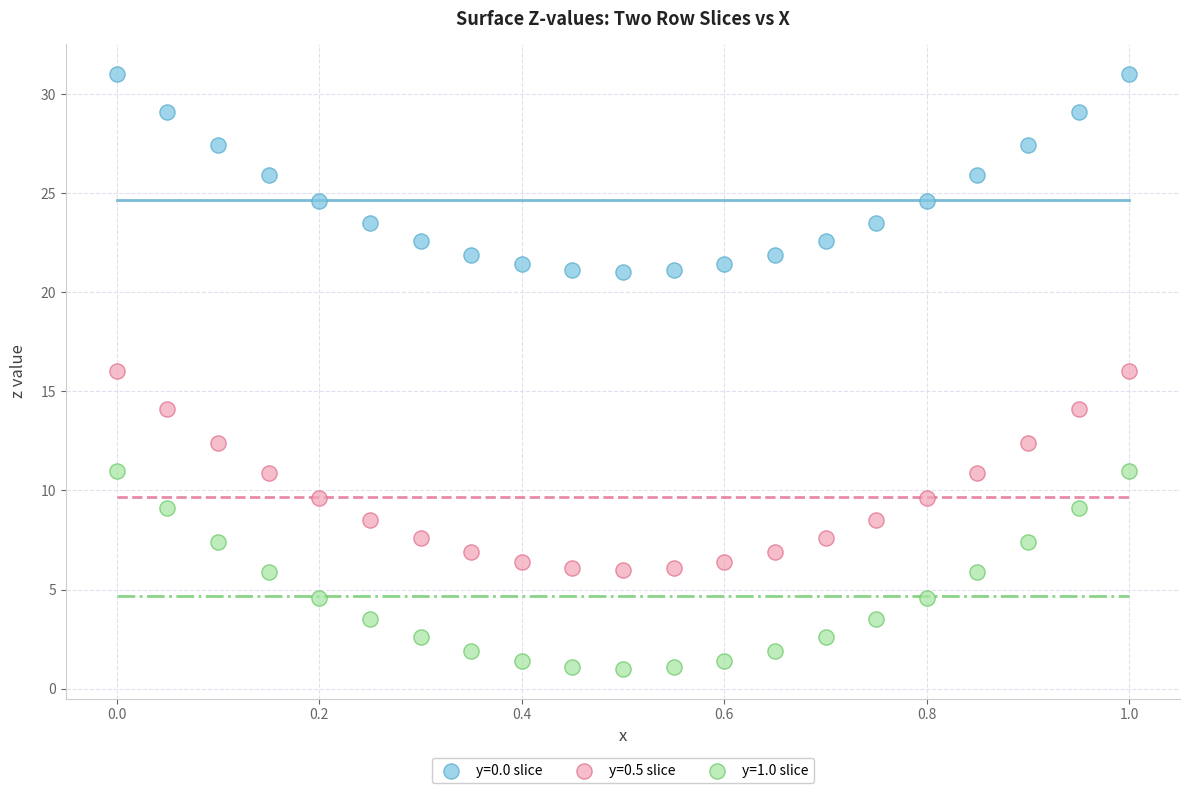

Which series reaches the maximum Y coordinate?

y=0.0 slice